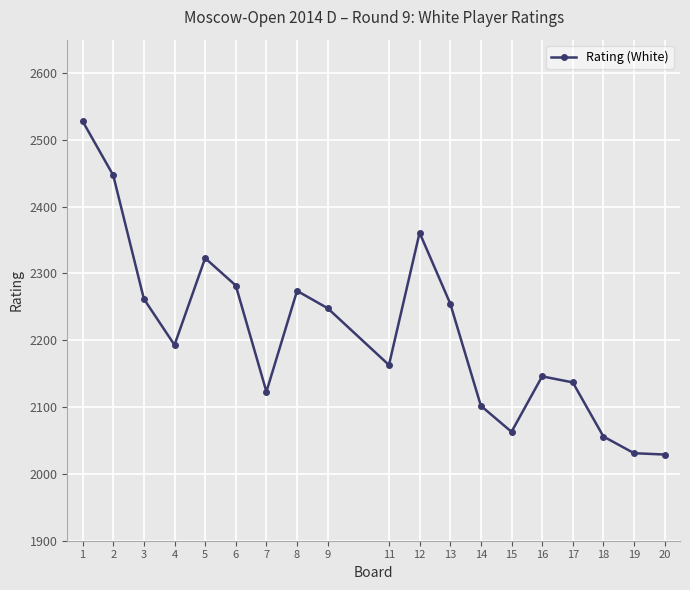

Does the chart display data point markers on the line(s)?

Yes